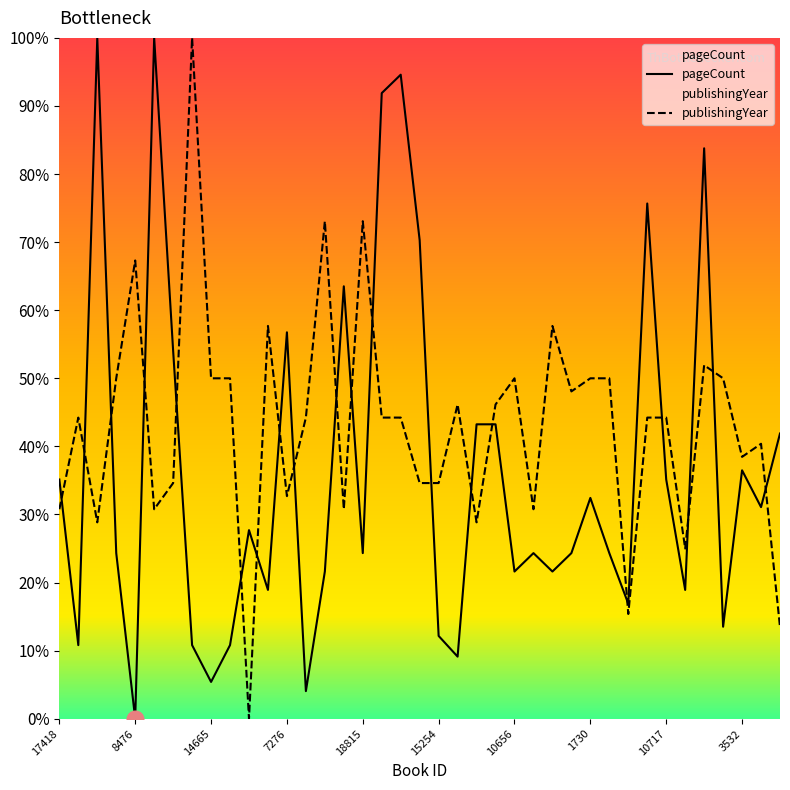

True or false: pageCount and publishingYear cross at least once.

True